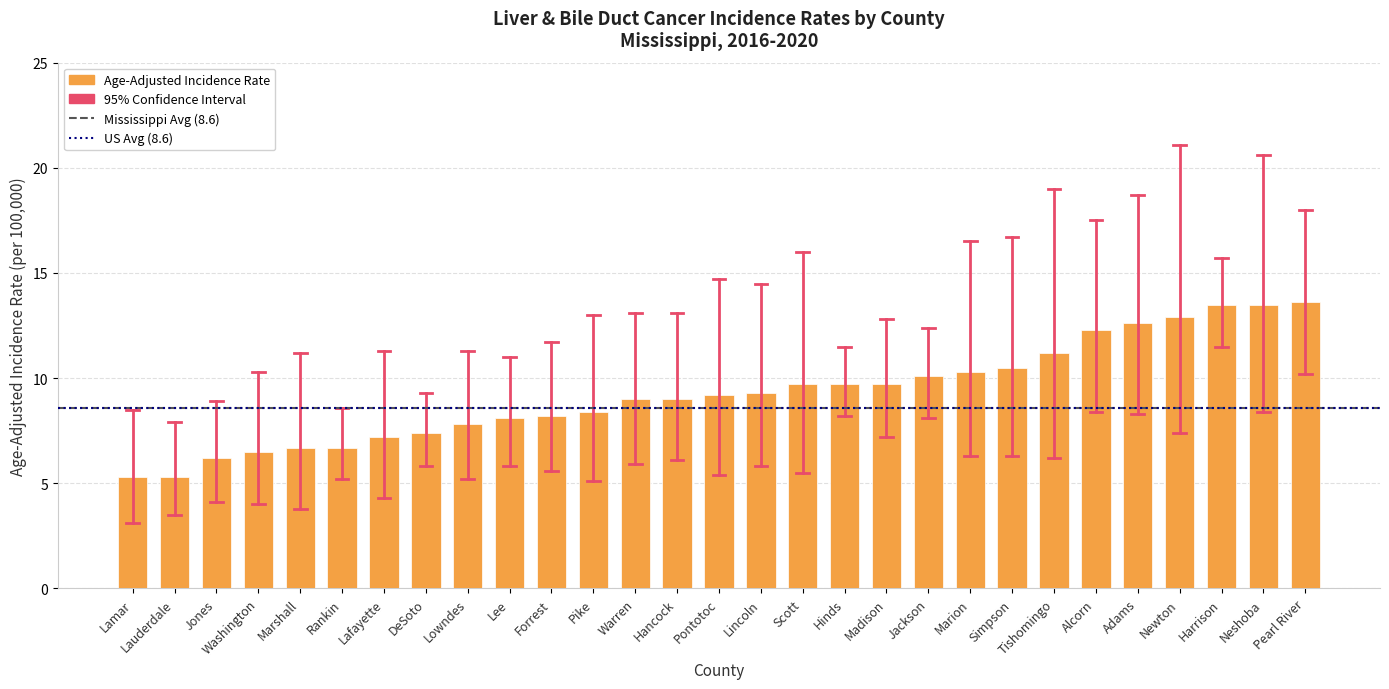

What is the maximum value shown in the chart?

13.6